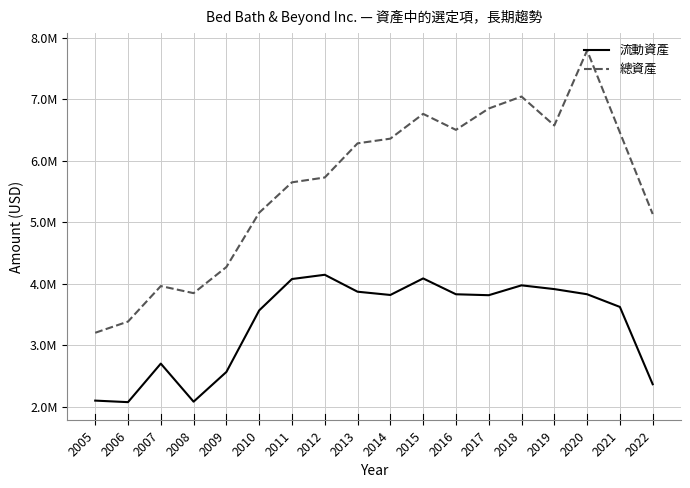

What are all the series names shown in the legend?

流動資產, 總資產